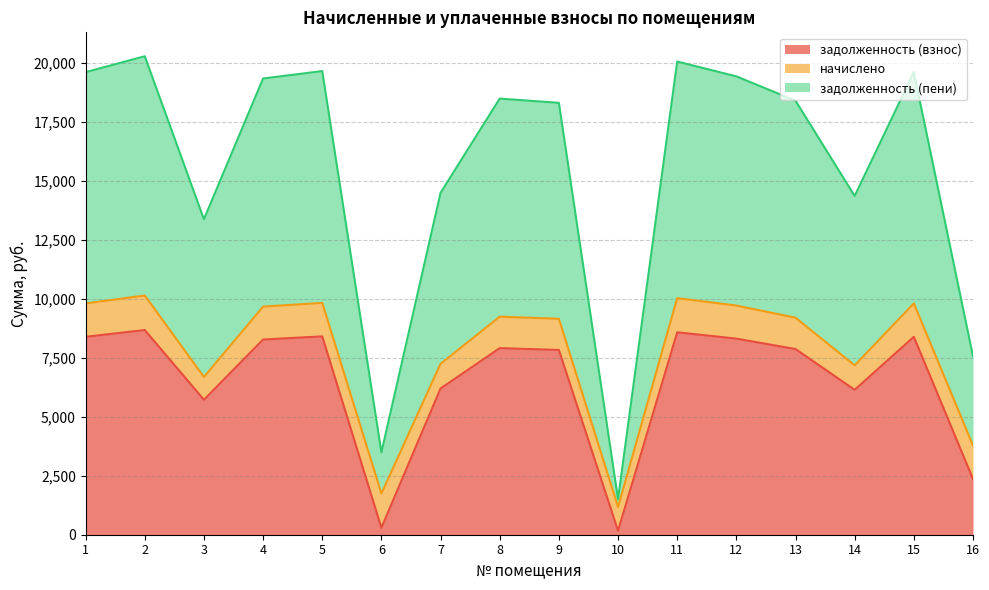

How many lines are shown in the chart?

3